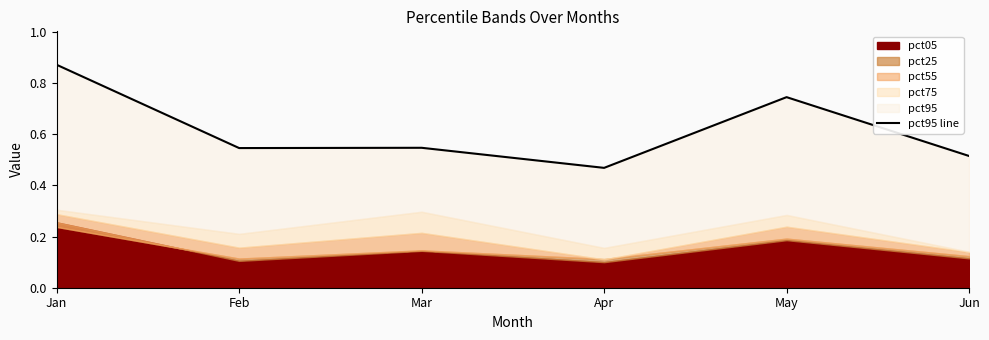

Does the chart have visible grid lines?

No